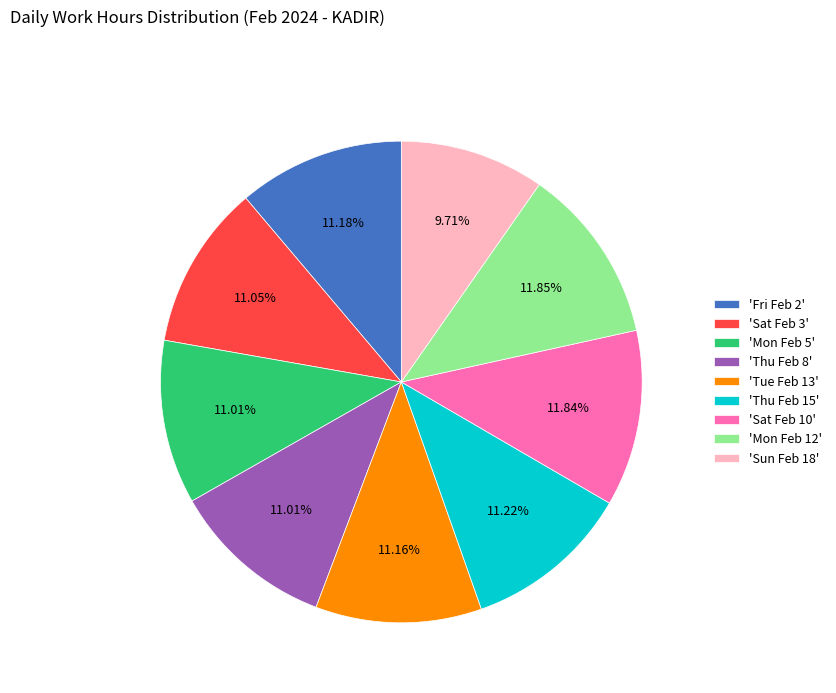

What is the ratio of the value at 'Sat Feb 3' to the value at 'Thu Feb 15'?

1.0